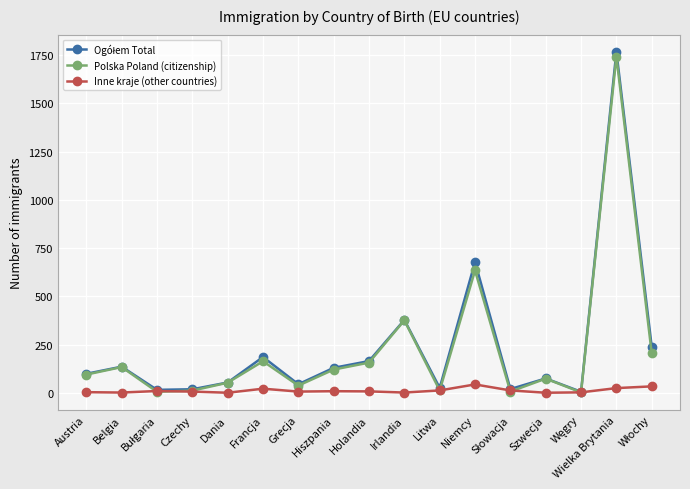

What is the label of the 2nd point from the right?

Wielka Brytania